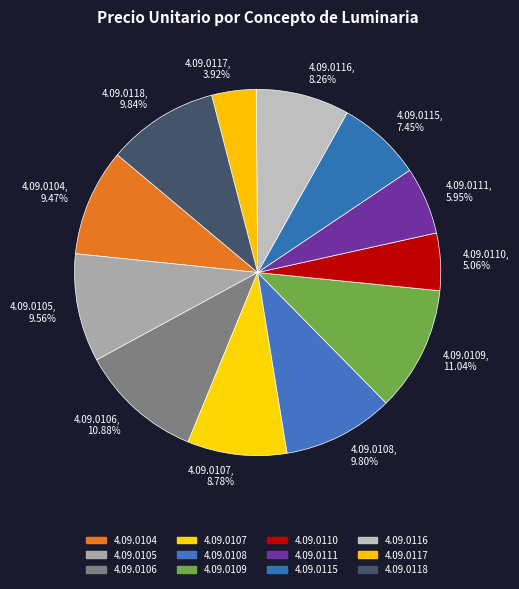

Is the sum of 4.09.0111 and 4.09.0109 greater than half?

No